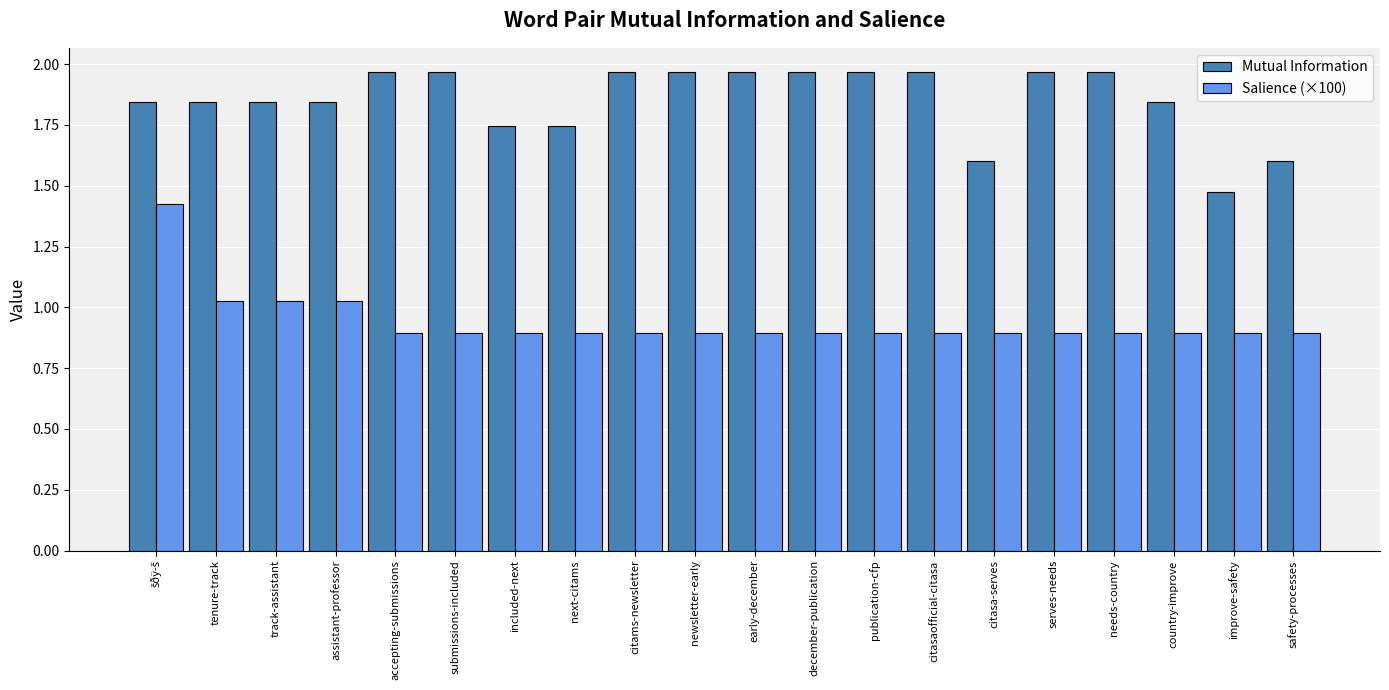

What is the difference between the maximum and minimum values in the Salience (×100) series?

0.5